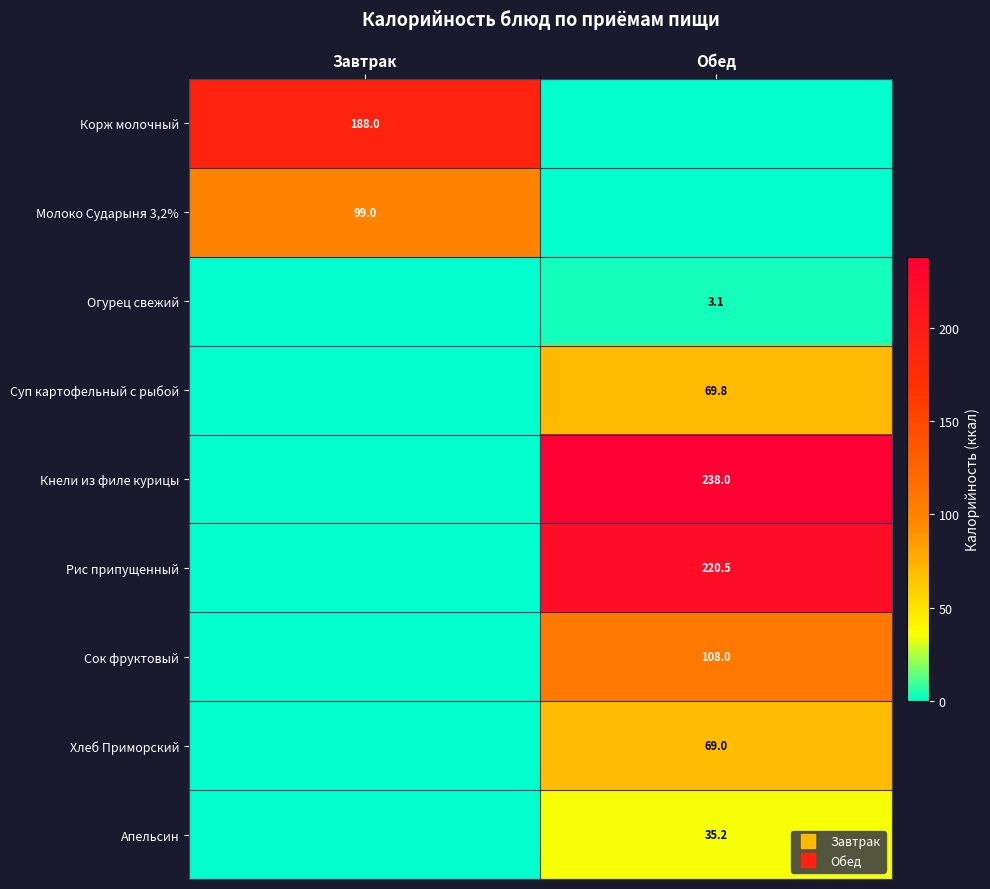

Which series has the largest range (max minus min)?

Кнели из филе курицы